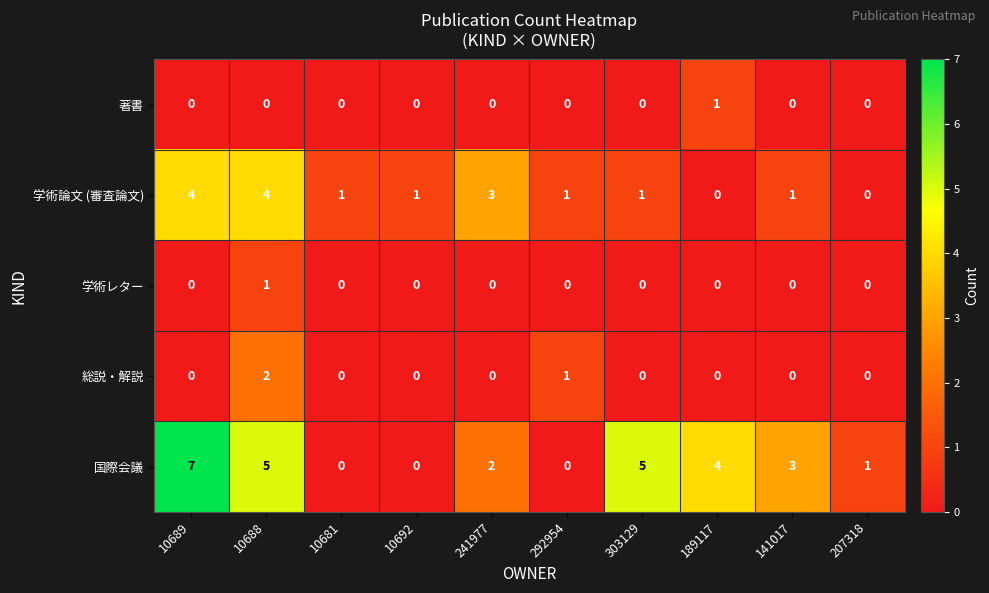

Count the 学術レター values in the range 0 to 1.

10